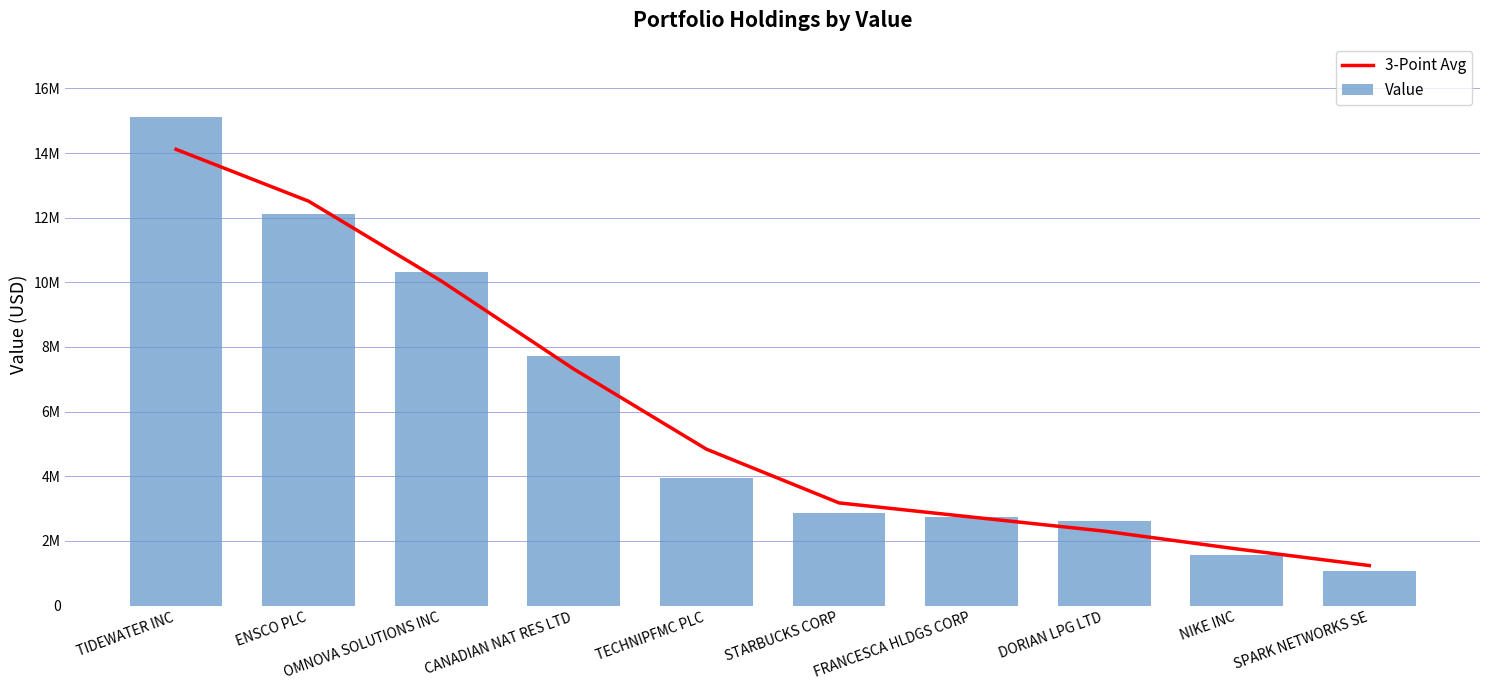

Is the value of 3-Point Avg at SPARK NETWORKS SE greater than the value of Value at TIDEWATER INC?

No